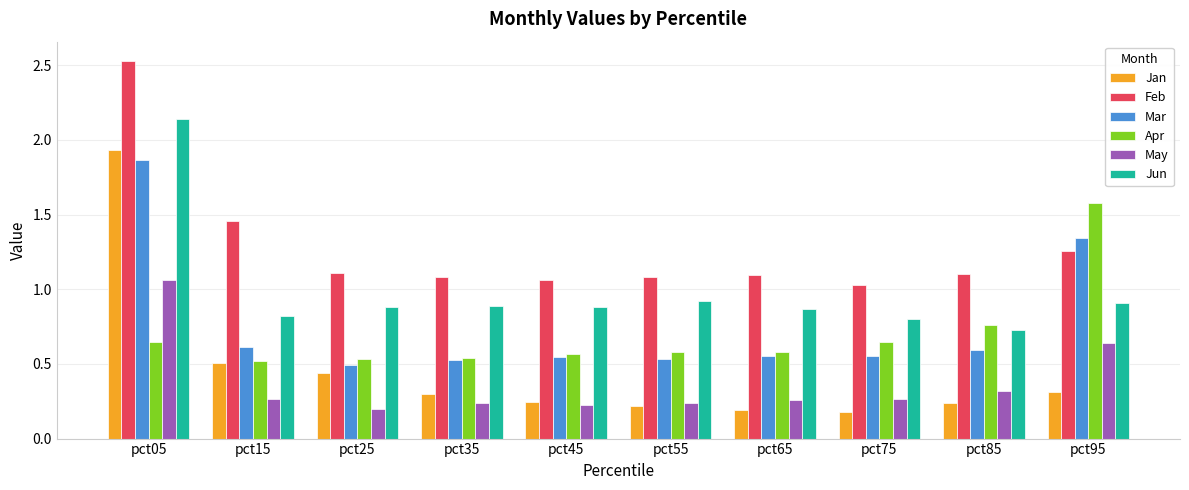

Does the chart contain any negative values?

No